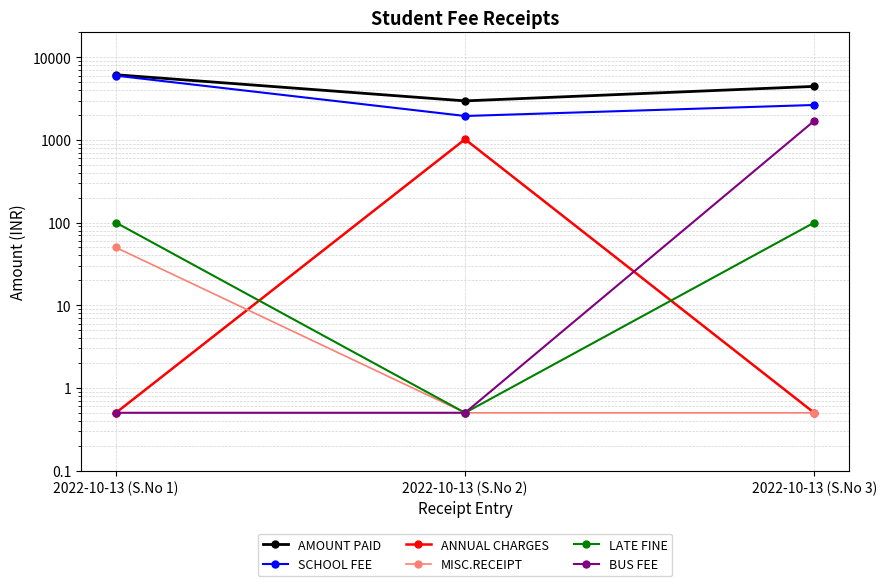

What is the minimum value for AMOUNT PAID?

2970.0